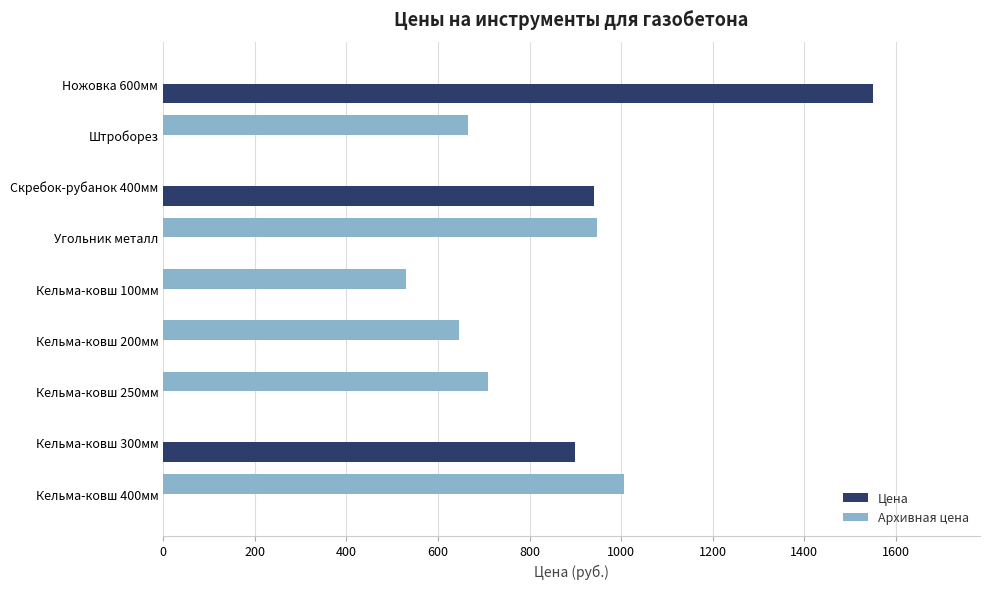

Where is Цена nearest to the value 775?

Кельма-ковш 300мм